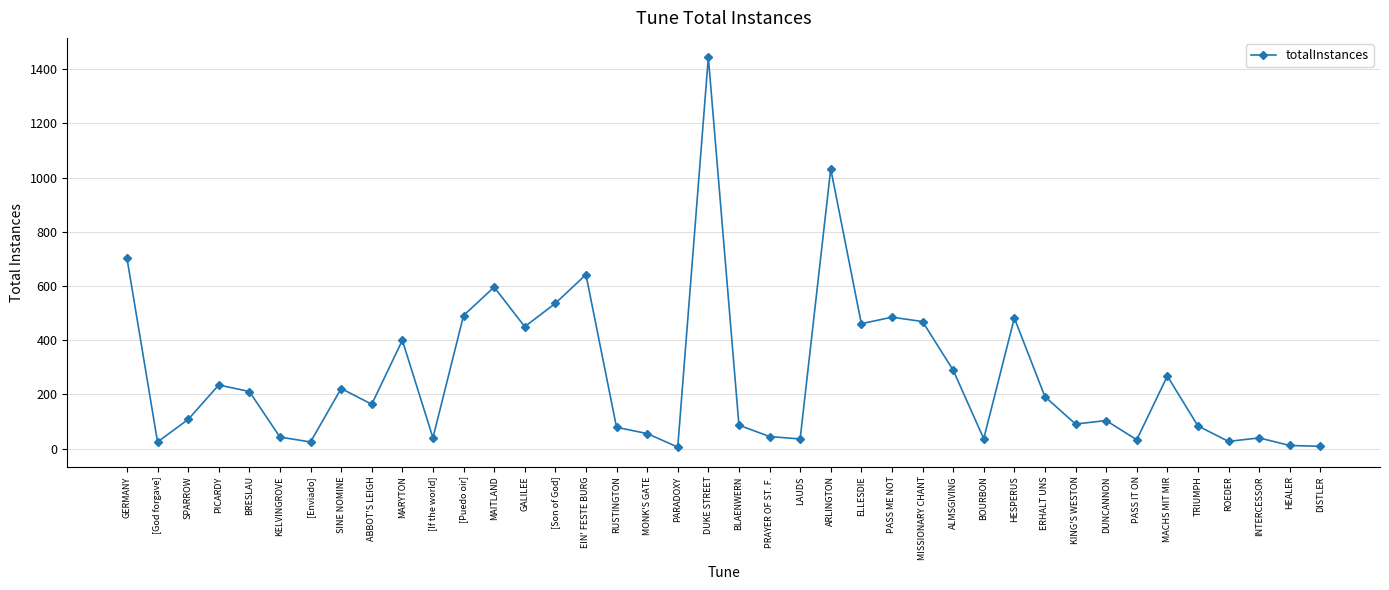

What is the difference between the values at HEALER and PARADOXY?

6